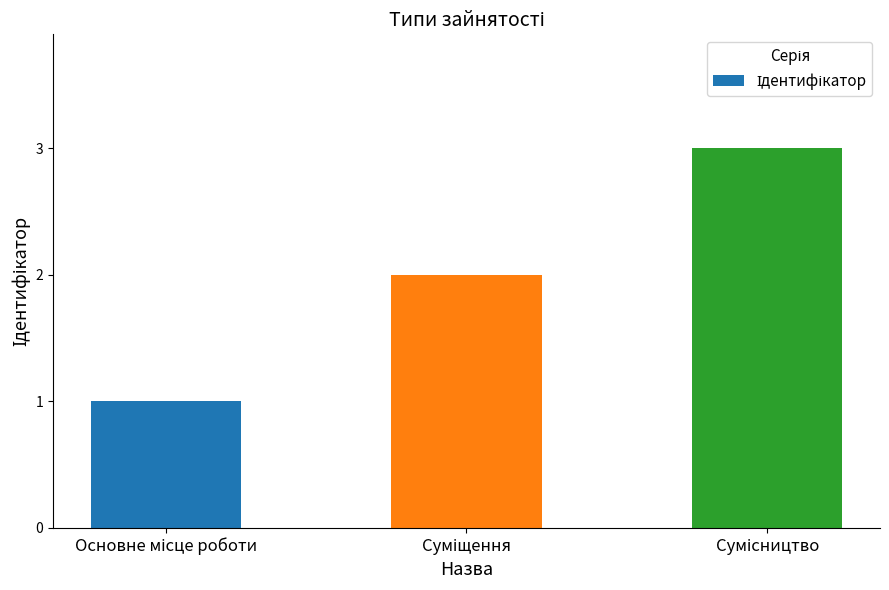

Reading left to right, transcribe all the data shown in this chart.

1	2	3